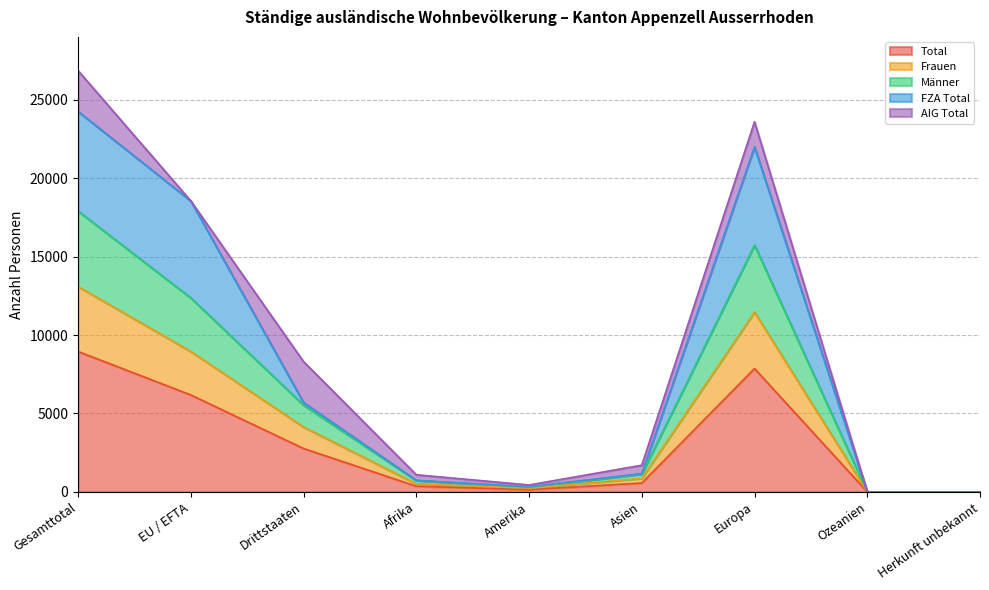

True or false: Männer and Frauen intersect in this chart.

False